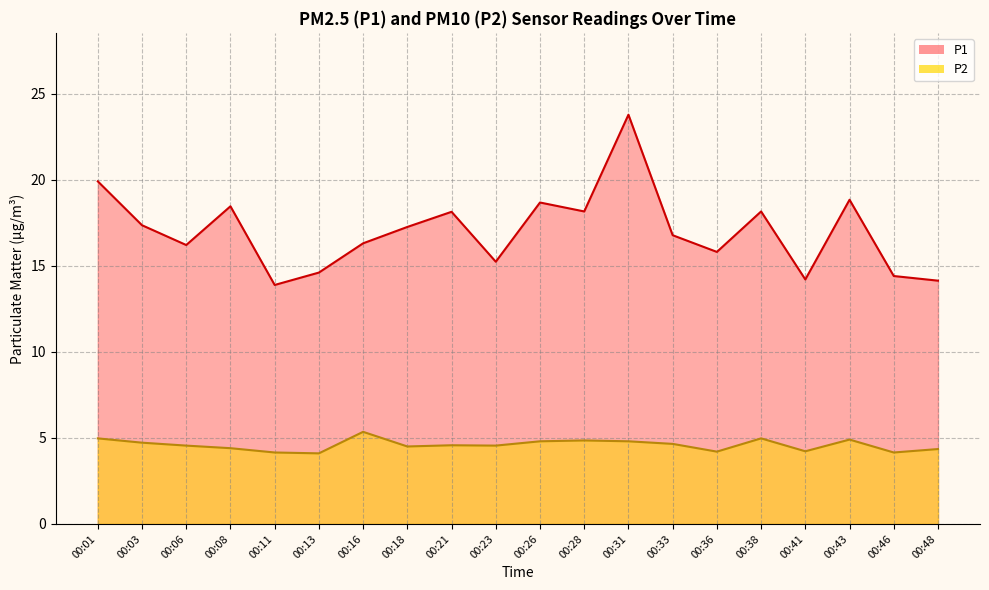

What is the value of the P2 point at the 5th from the left?

4.2